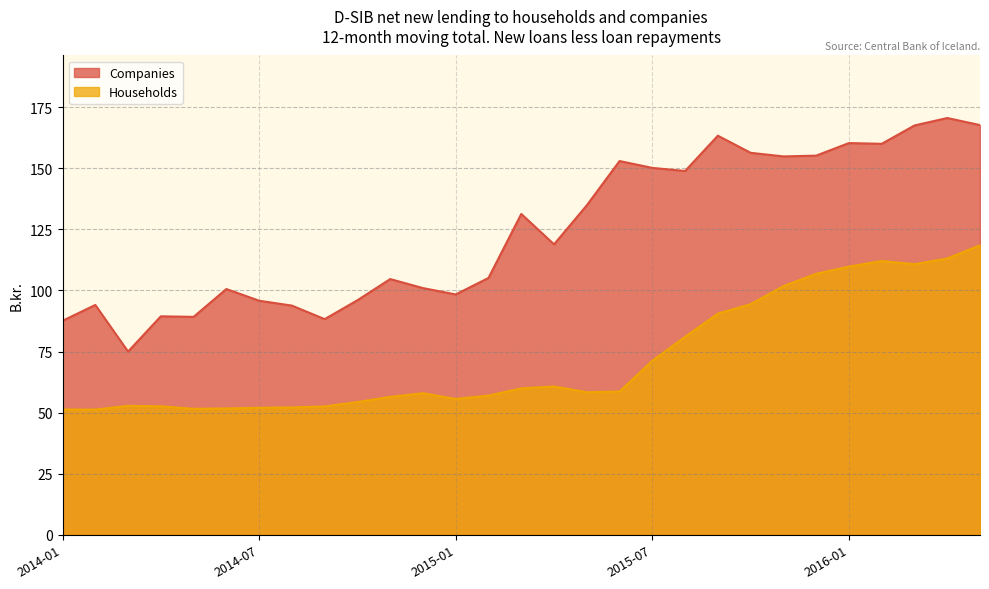

At which category is the sum across all series the highest?

2016-05